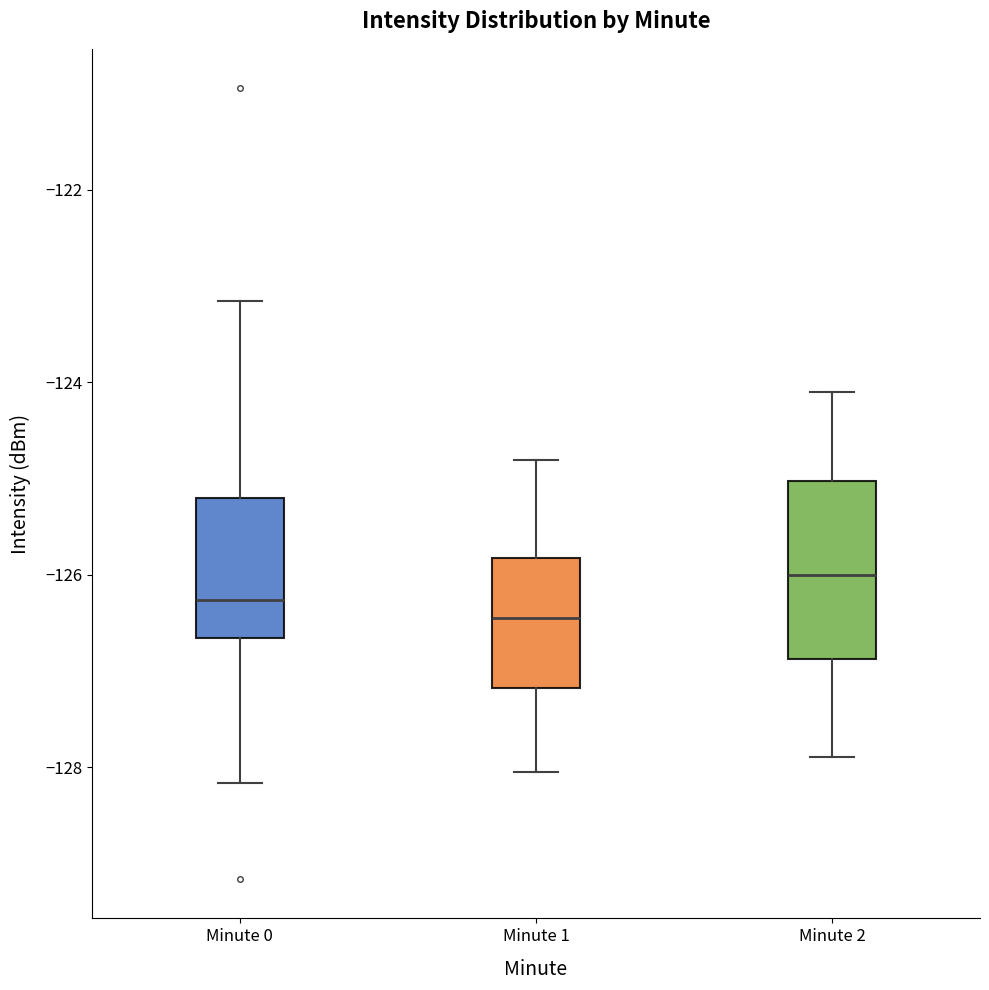

Reading left to right, transcribe this box plot: for each box, give where its median line is, the range the box spans, and where its two whiskers end, as read against the y-axis. The values are not printed on the chart, so give them approximately, as read against the axis.

Minute 0: median -126.2, box -126.6 to -125.2, whiskers -128.2 to -123.2
Minute 1: median -126.4, box -127.2 to -125.8, whiskers -128.0 to -124.8
Minute 2: median -126.0, box -126.8 to -125.0, whiskers -127.8 to -124.0